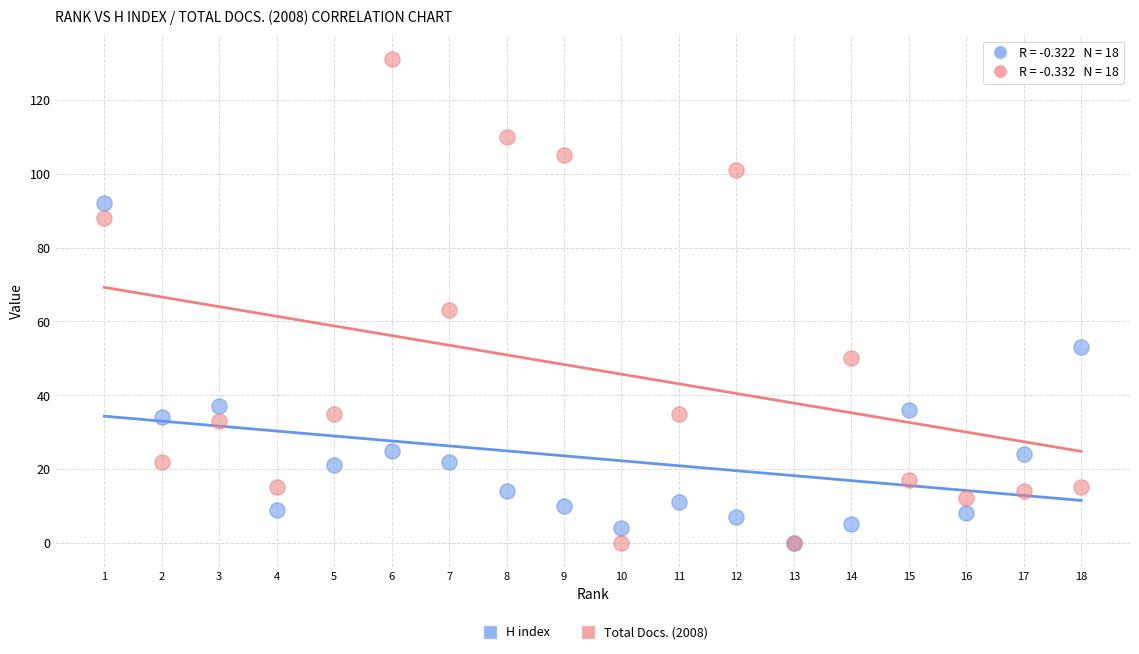

Which series has the largest Y range (max minus min)?

Total Docs. (2008)